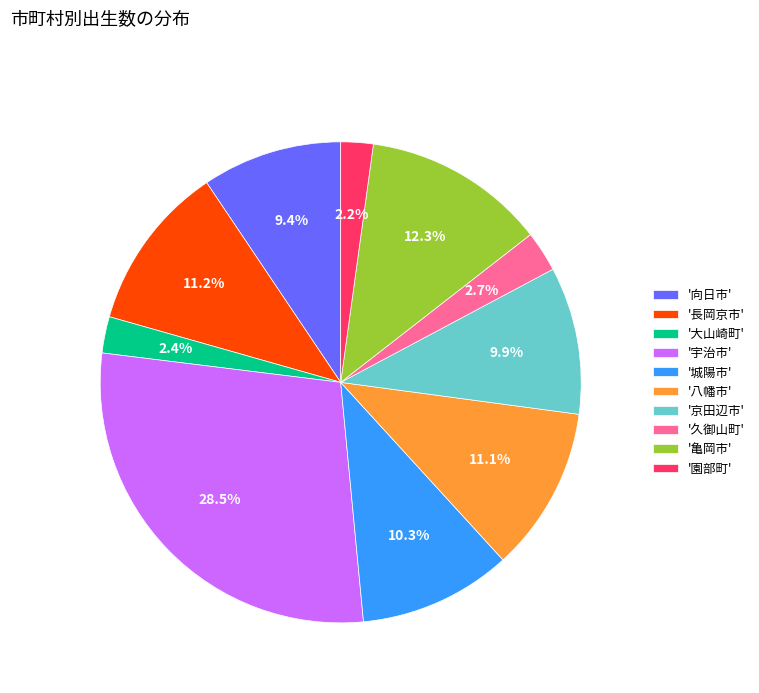

What is the ratio of the value at '長岡京市' to the value at '京田辺市'?

1.1